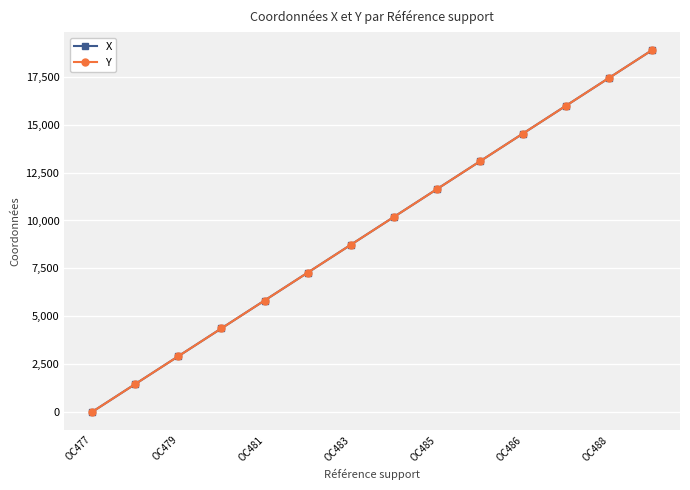

Is this an area chart (filled region under the line)?

No